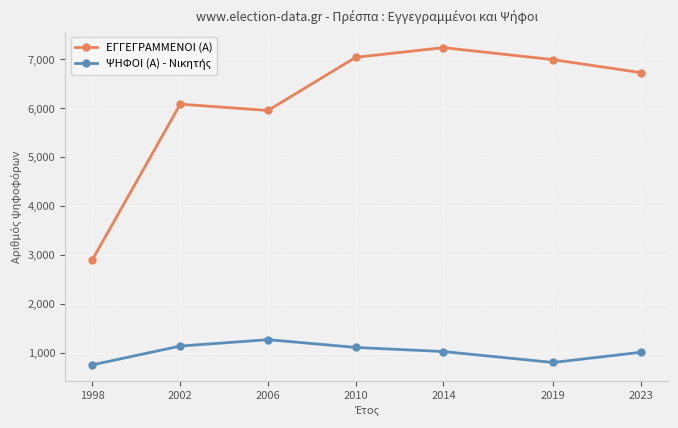

What is the value of the ΕΓΓΕΓΡΑΜΜΕΝΟΙ (Α) point at the 7th from the left?

6727